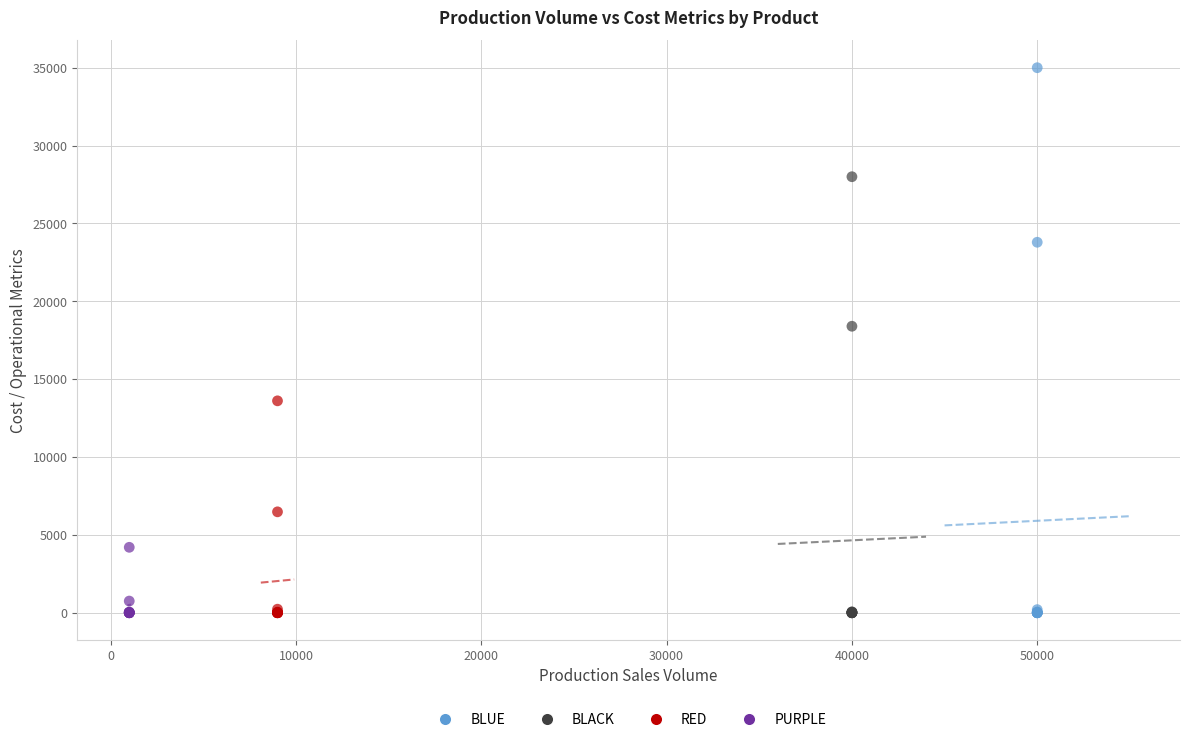

Which series has the widest spread of Y values?

BLUE